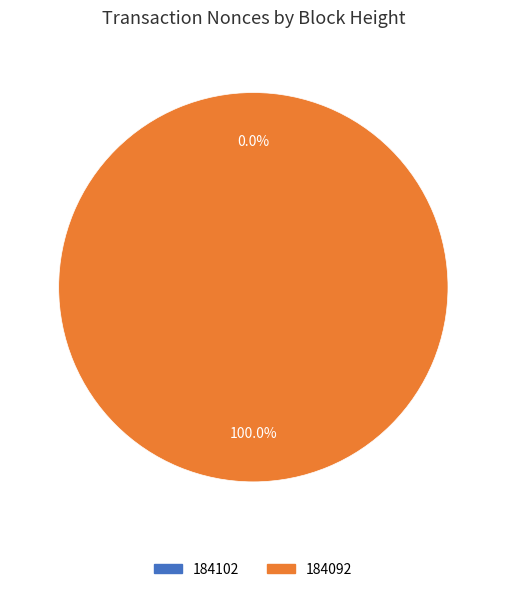

The 184092 slice represents 89% of the pie. True or false?

False